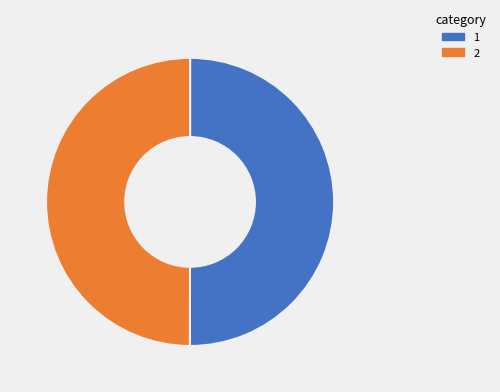

Count the number of slices in the pie.

2